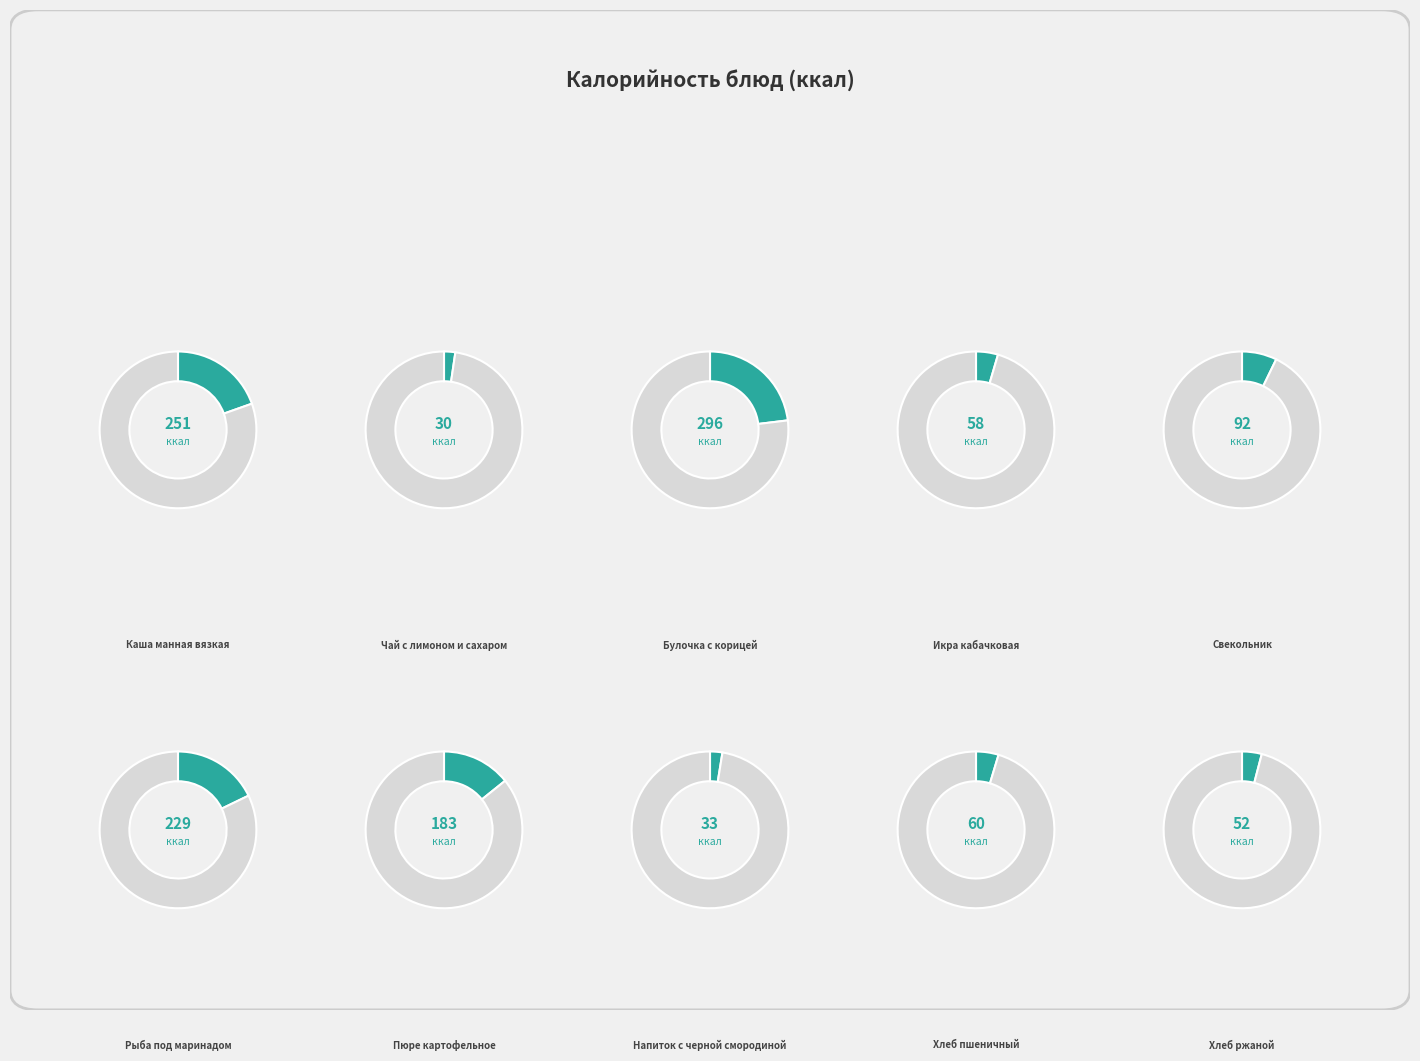

What portion of the pie excludes Хлеб ржаной?

95.9%